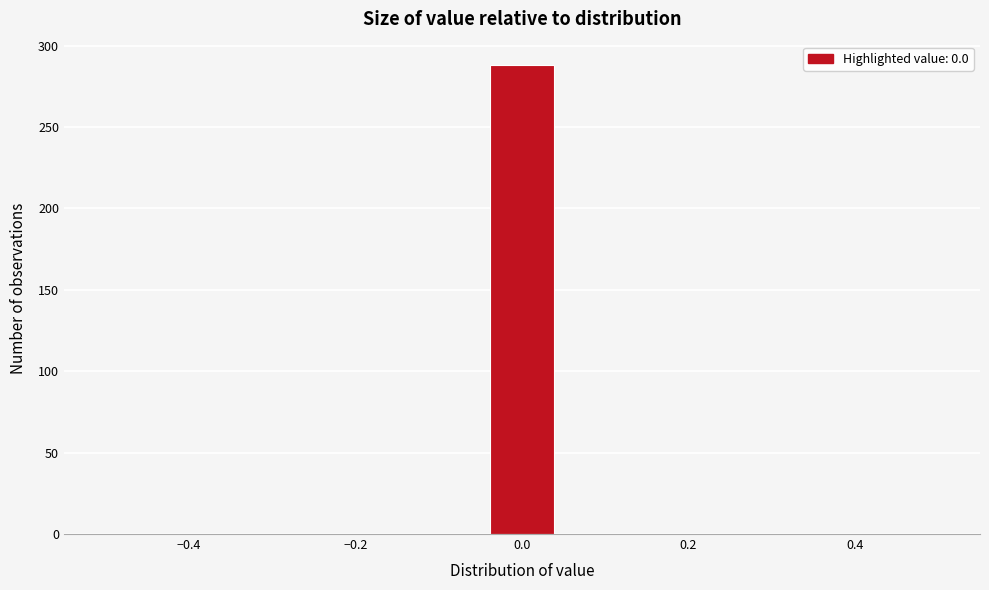

Around what value on the x-axis is the tallest bar? Give the approximate position of its centre, as read against the axis.

0.00